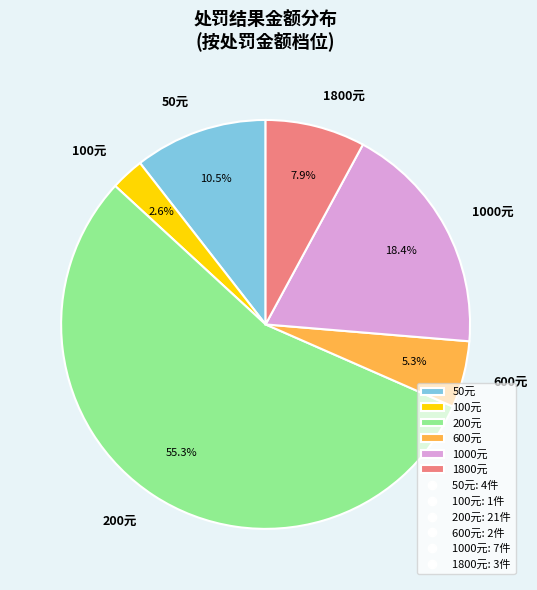

Rank the categories by value from lowest to highest.

100元, 600元, 1800元, 50元, 1000元, 200元